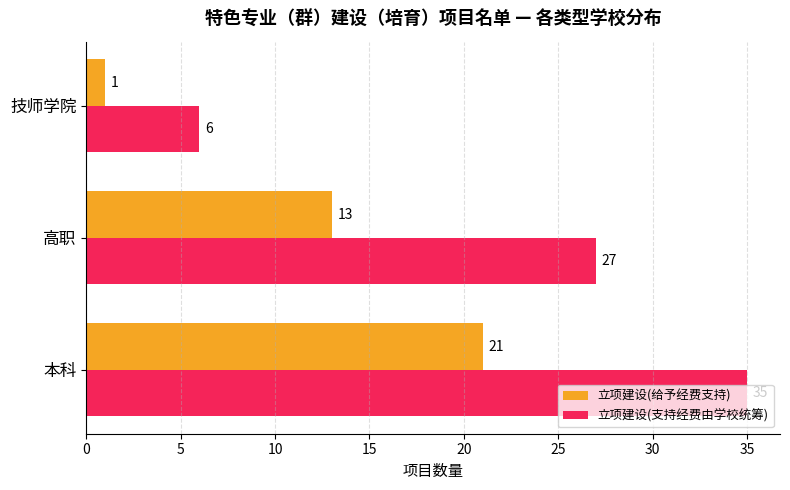

What is the average value of the 立项建设(支持经费由学校统筹) series?

23